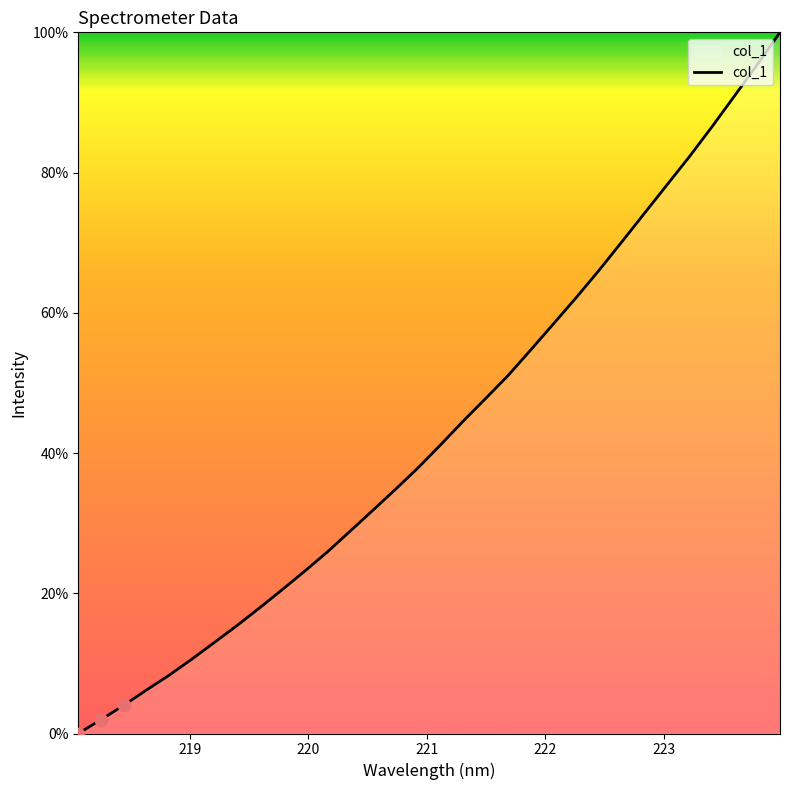

What is the maximum value shown in the chart?

100.0